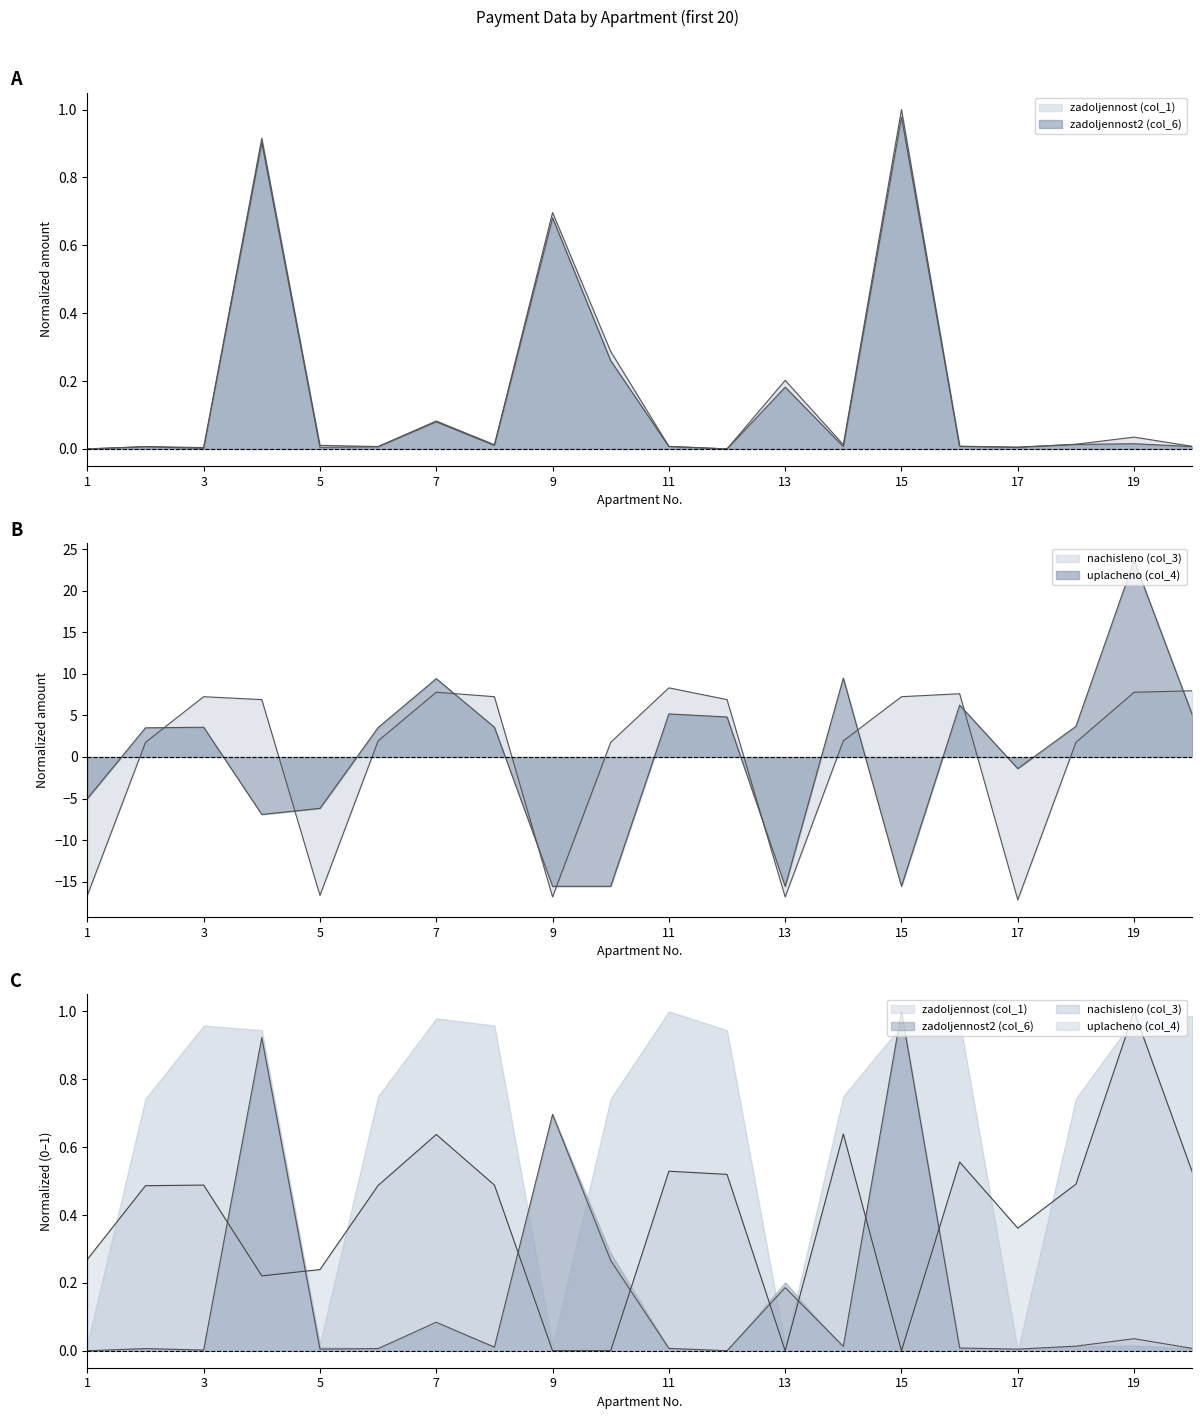

Between 10 and 14, which series saw the biggest shift?

uplacheno (col_4)